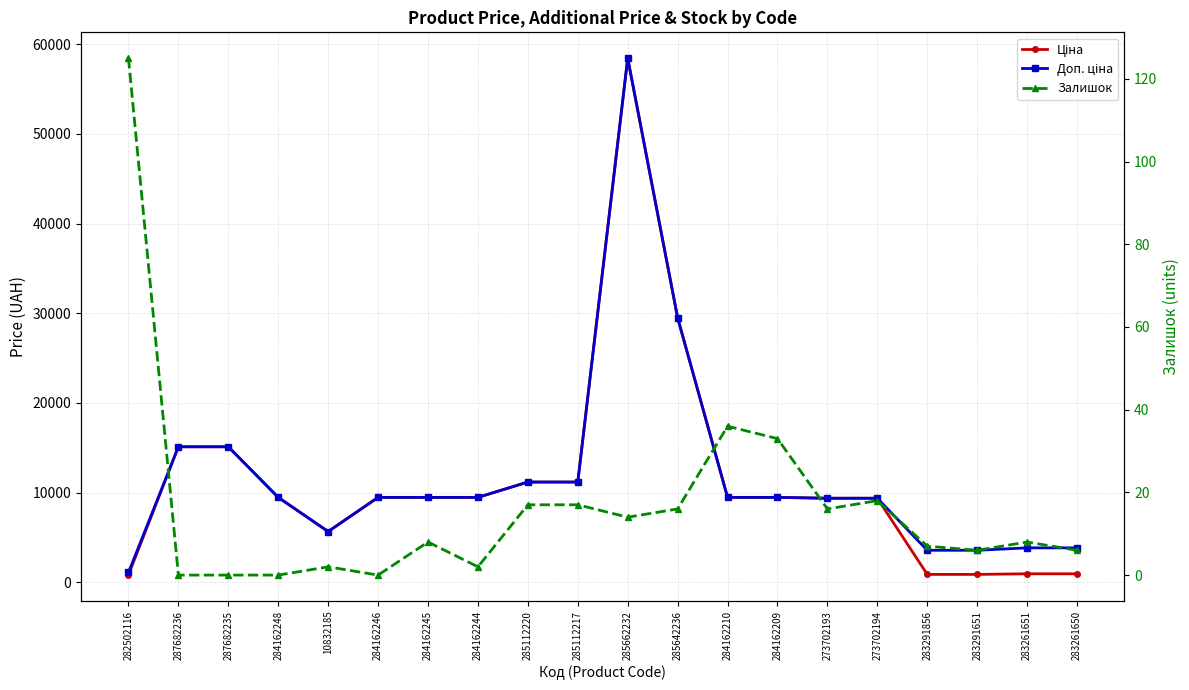

Where is the first local minimum for Доп. ціна?

10832185